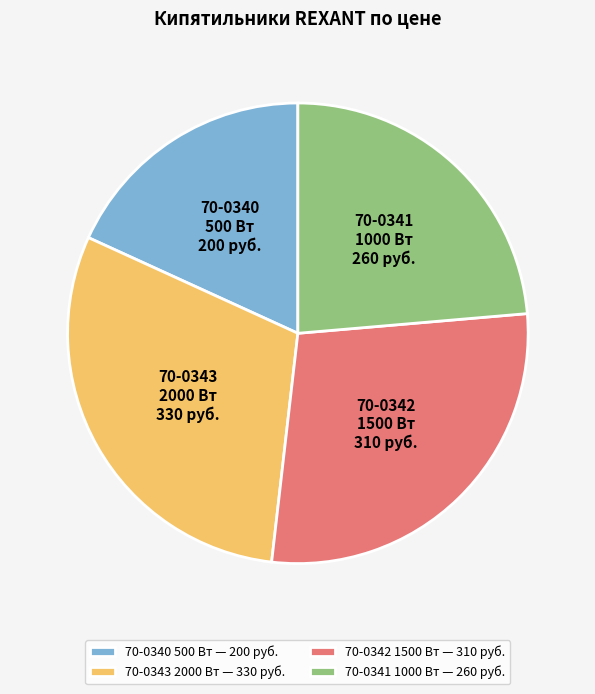

The 70-0341 1000 Вт slice represents 38% of the pie. True or false?

False